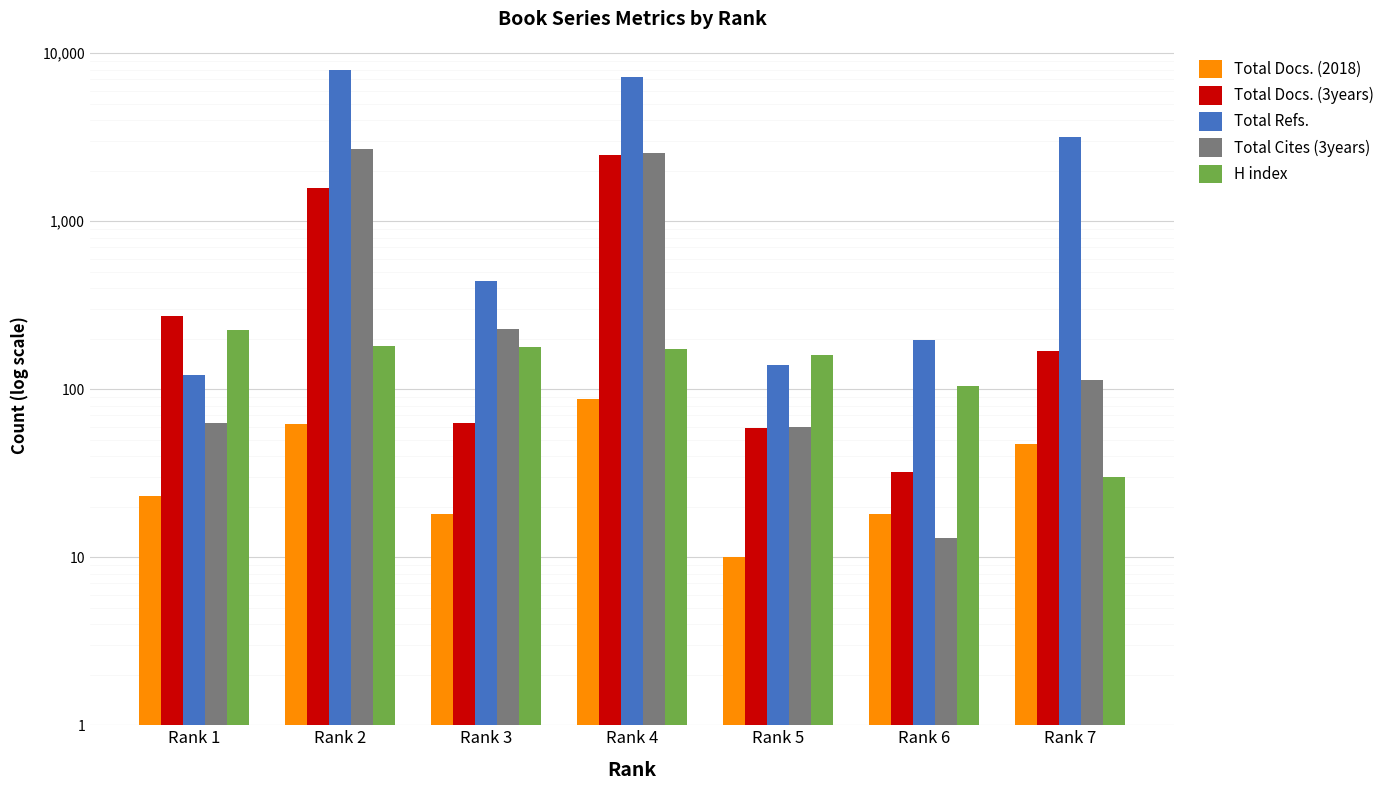

Which has a higher value, Rank 2 or Rank 5?

Rank 2